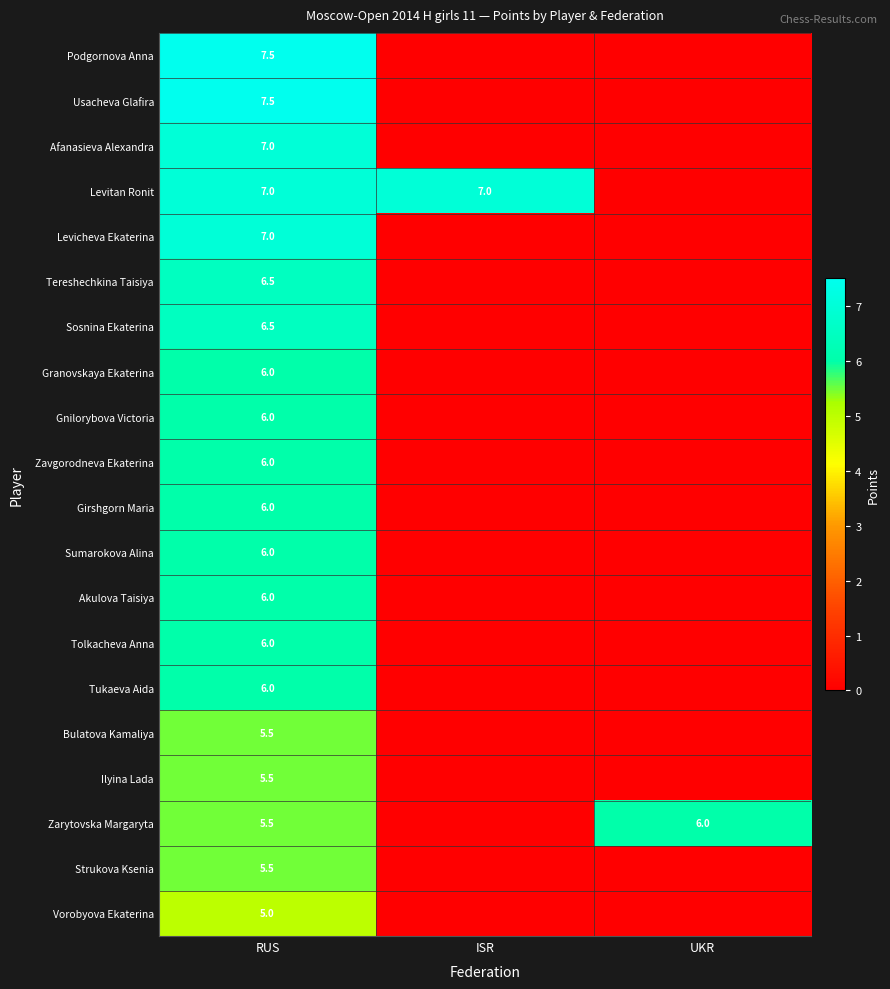

What is the difference between the Zarytovska Margaryta values at UKR and RUS?

0.5